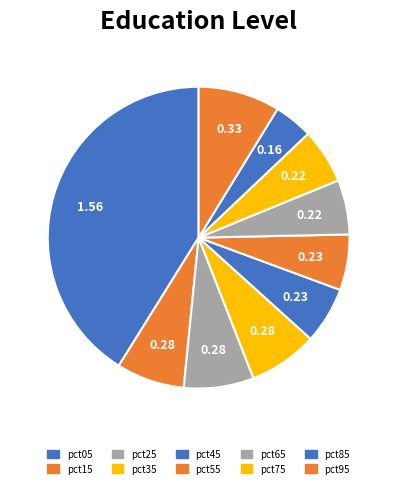

Rank the categories by value from highest to lowest.

pct05, pct95, pct25, pct35, pct15, pct45, pct55, pct75, pct65, pct85